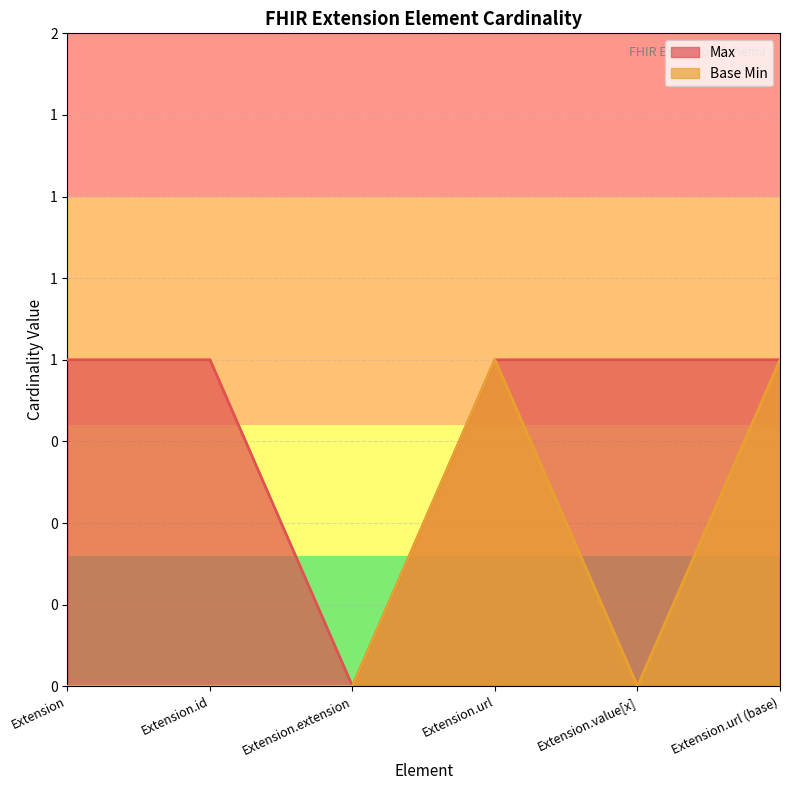

List the labels in order of Max value, smallest first.

Extension.extension, Extension, Extension.id, Extension.url, Extension.value[x], Extension.url (base)